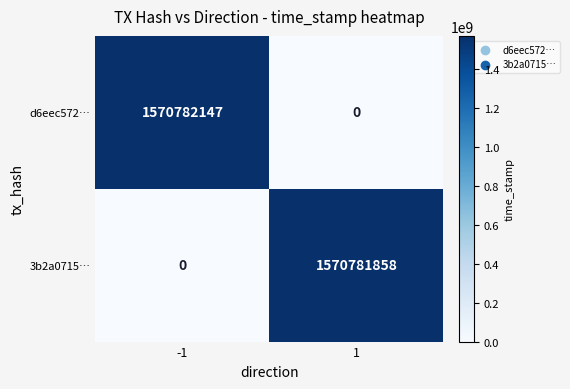

Rank the series by their maximum value, from lowest to highest.

3b2a0715…, d6eec572…